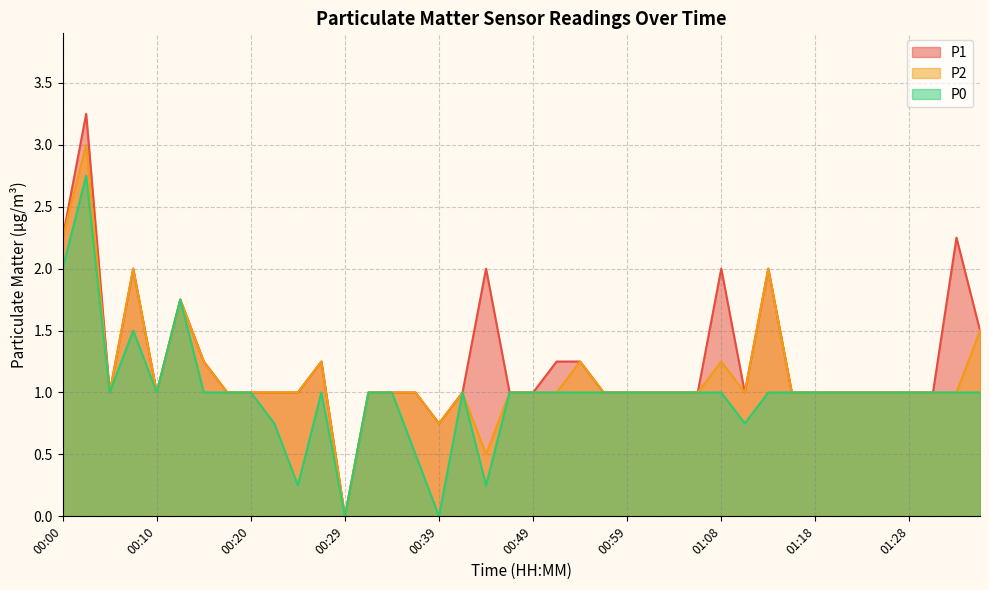

At which category is the sum across all series the highest?

00:03